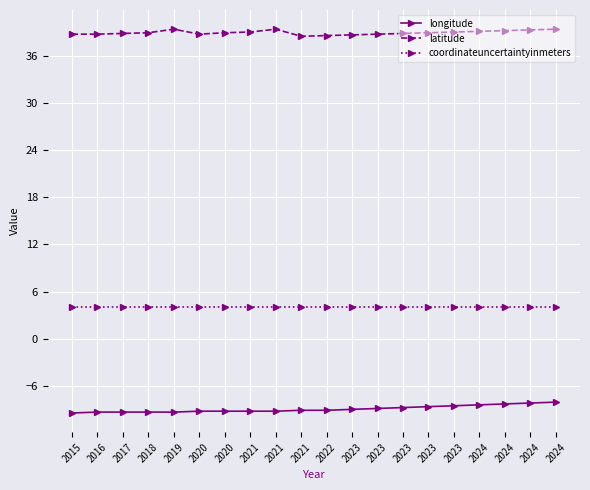

True or false: coordinateuncertaintyinmeters and longitude cross at least once.

False